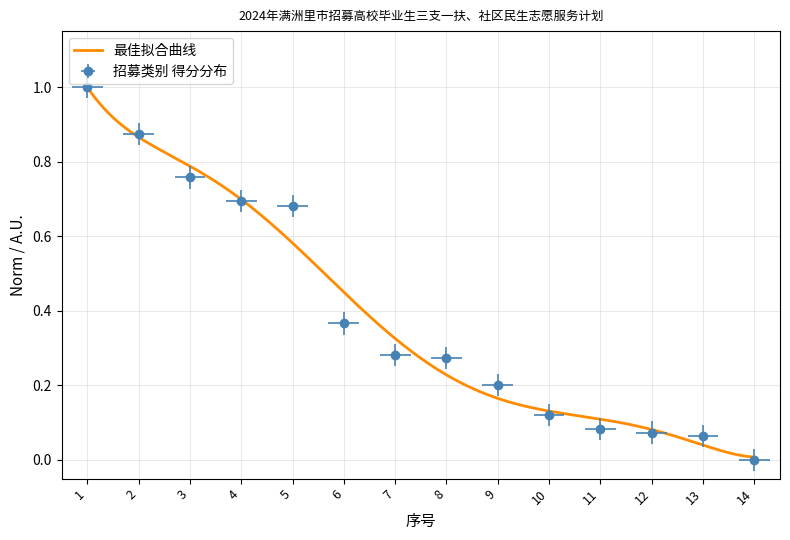

What is the approximate value at 2?

0.9